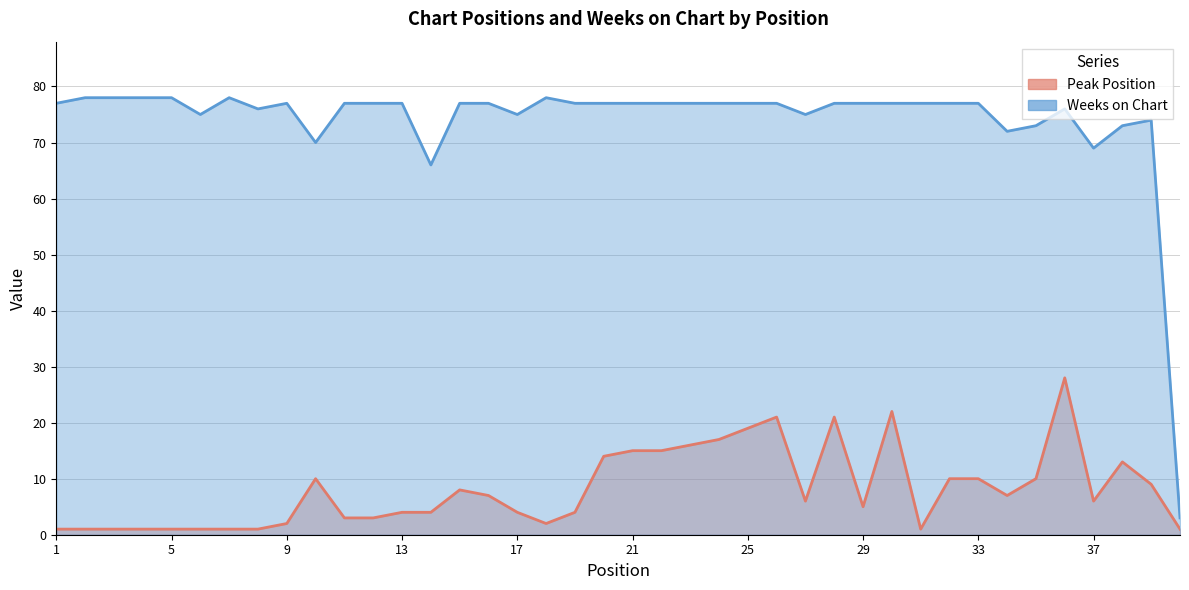

What is the approximate value of Peak Position at 20, to the nearest 10?

10